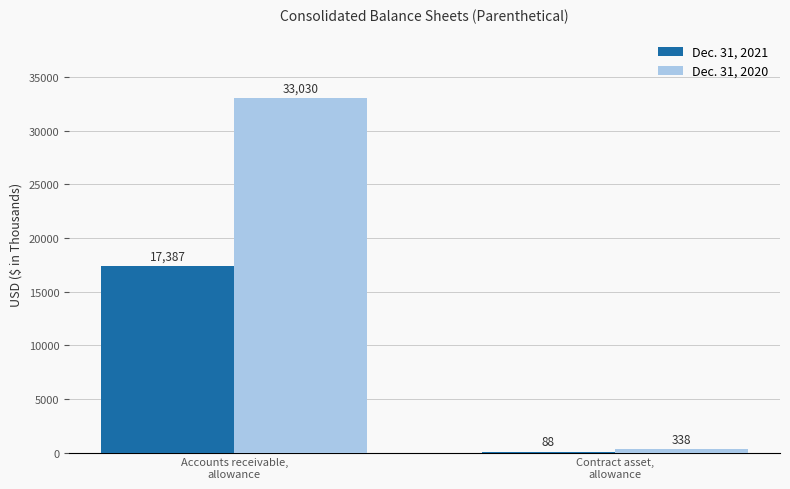

Which series has the largest total across all categories?

Dec. 31, 2020